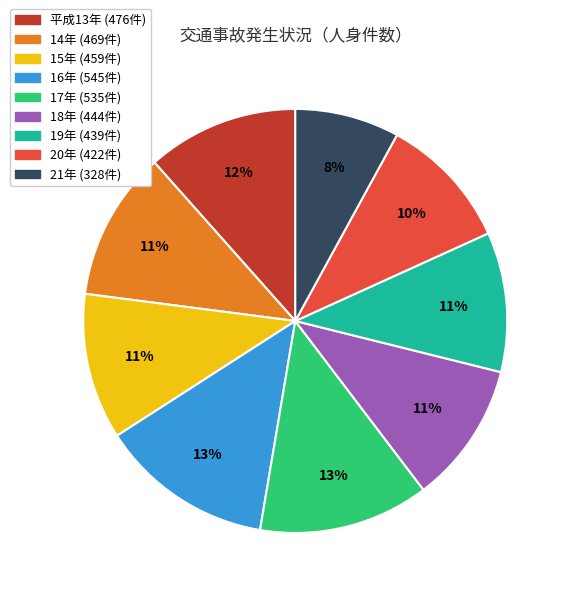

Does any single category account for the majority?

No